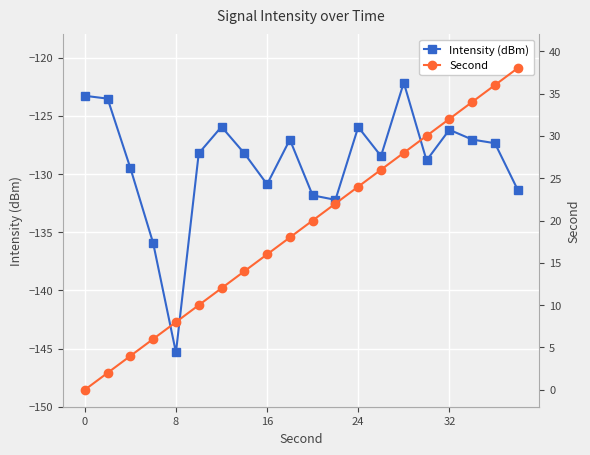

True or false: Intensity (dBm) has a value of -145.3 at 8.

True